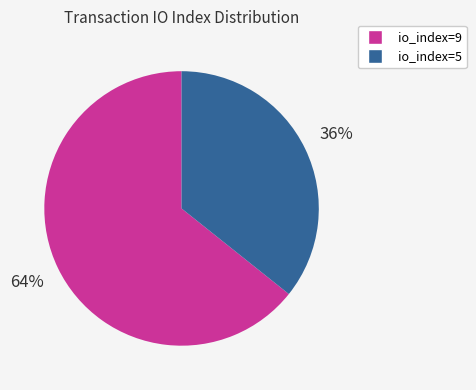

Combined, do io_index=5 and io_index=9 account for over 50%?

Yes